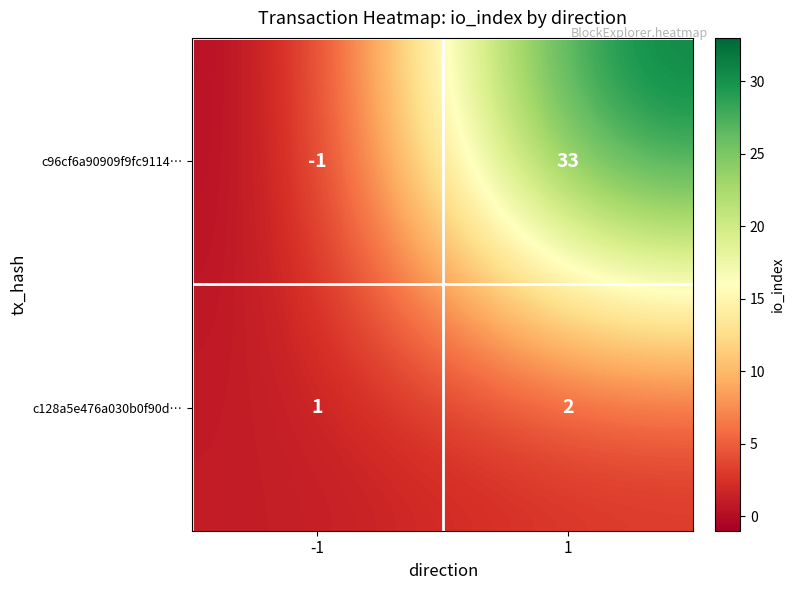

What is the spread (max minus min) of values at -1?

2